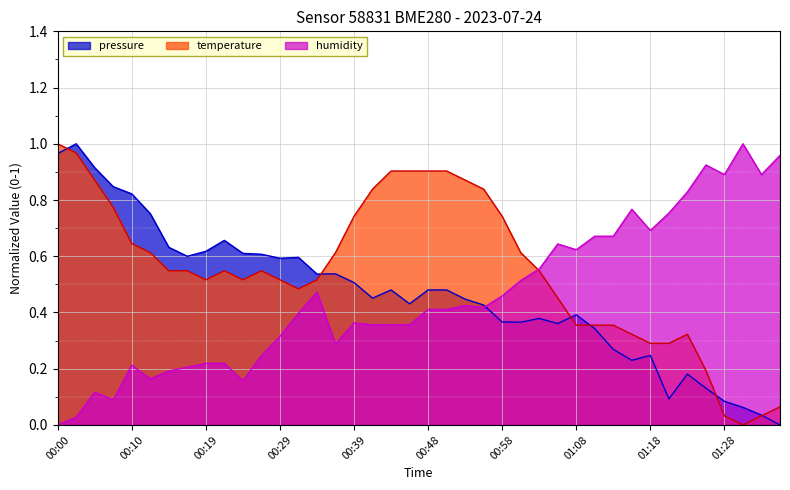

What is the greatest value displayed?

1.0